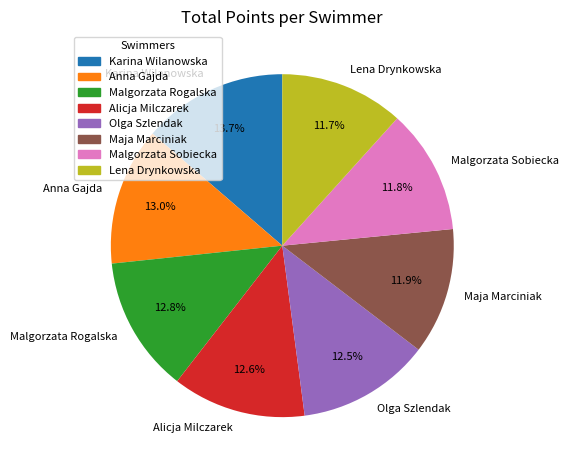

Between Malgorzata Rogalska and Karina Wilanowska, which is larger?

Karina Wilanowska